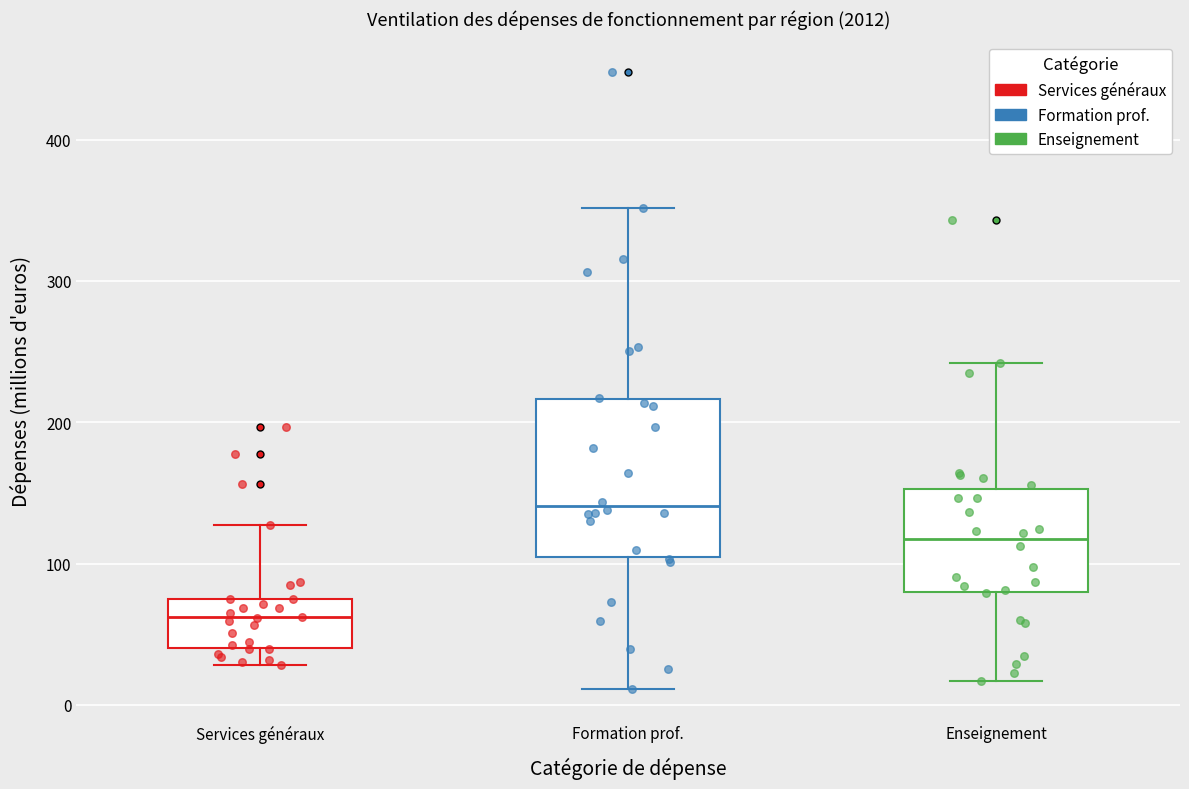

Which box is the tallest, from its lower edge to its upper edge?

Formation prof.